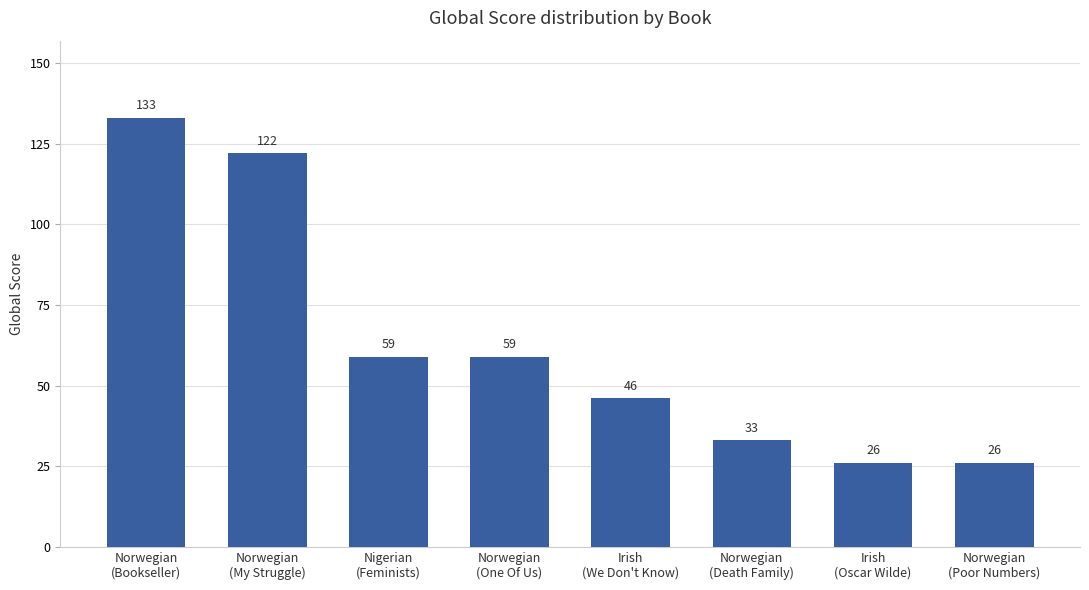

What is the maximum value shown in the chart?

133